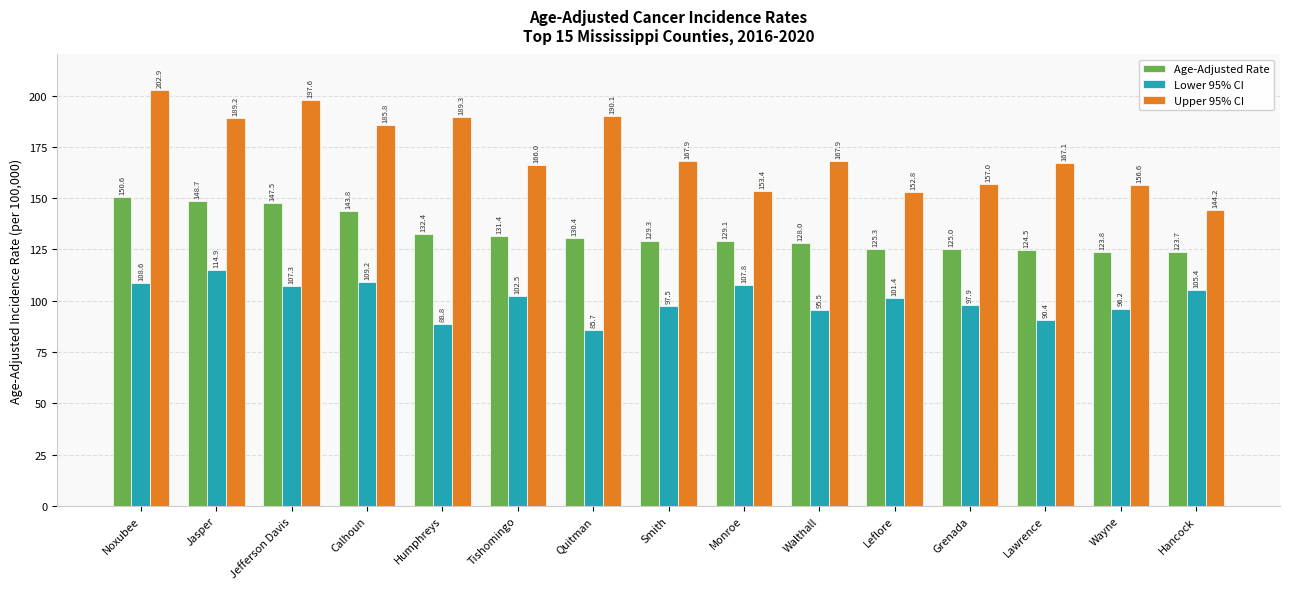

What is the difference between the maximum and minimum values in the Age-Adjusted Rate series?

26.9